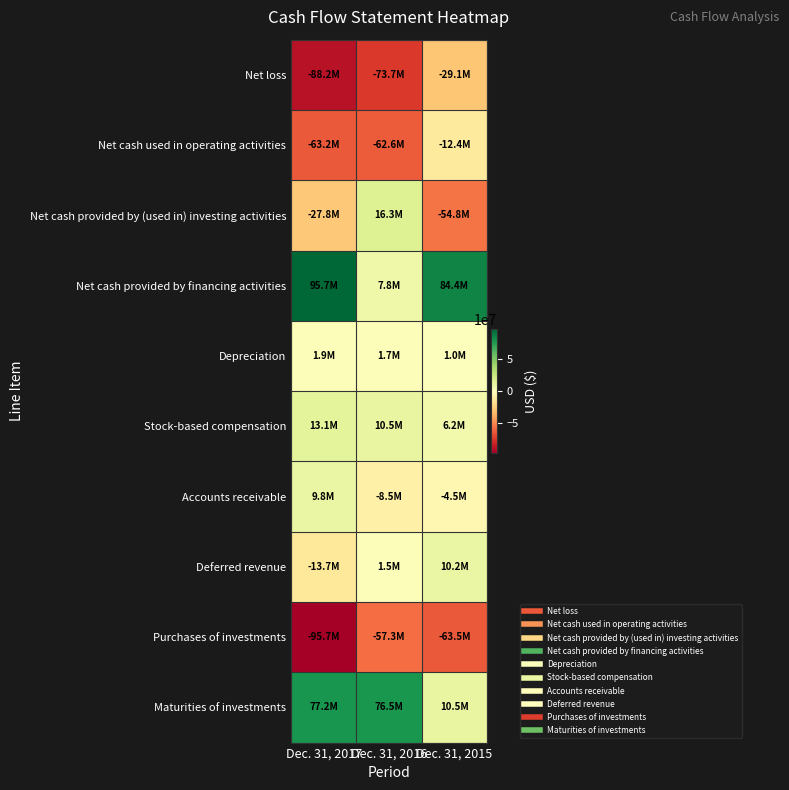

Rank the series by their maximum value, from highest to lowest.

Net cash provided by financing activities, Maturities of investments, Net cash provided by (used in) investing activities, Stock-based compensation, Deferred revenue, Accounts receivable, Depreciation, Net cash used in operating activities, Net loss, Purchases of investments